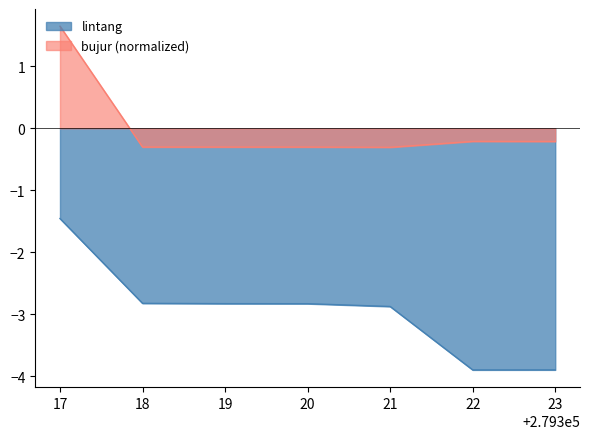

Does the chart display data point markers on the line(s)?

No